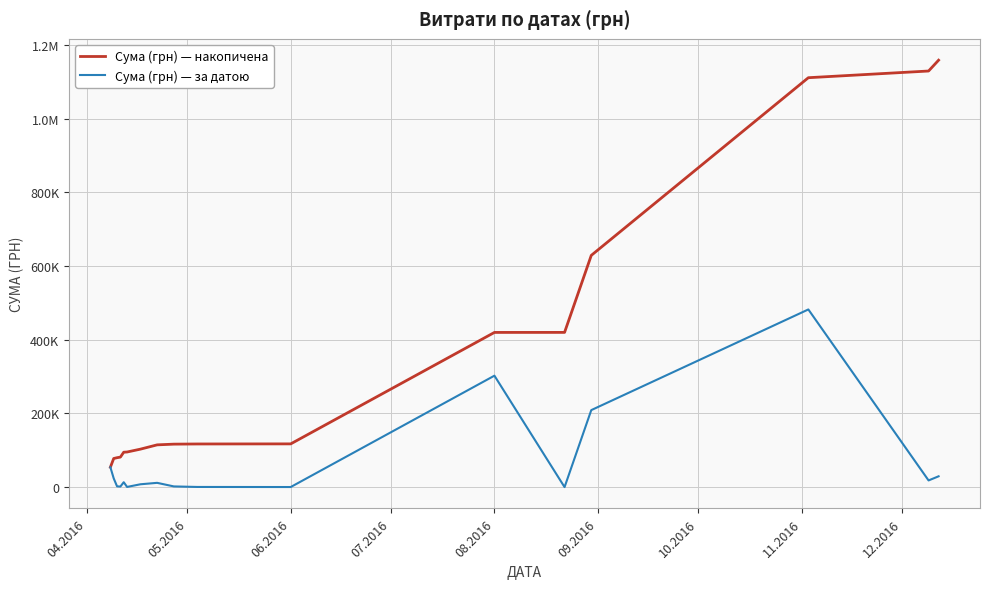

True or false: Сума (грн) — за датою has more than 1 points higher than both neighbors.

True